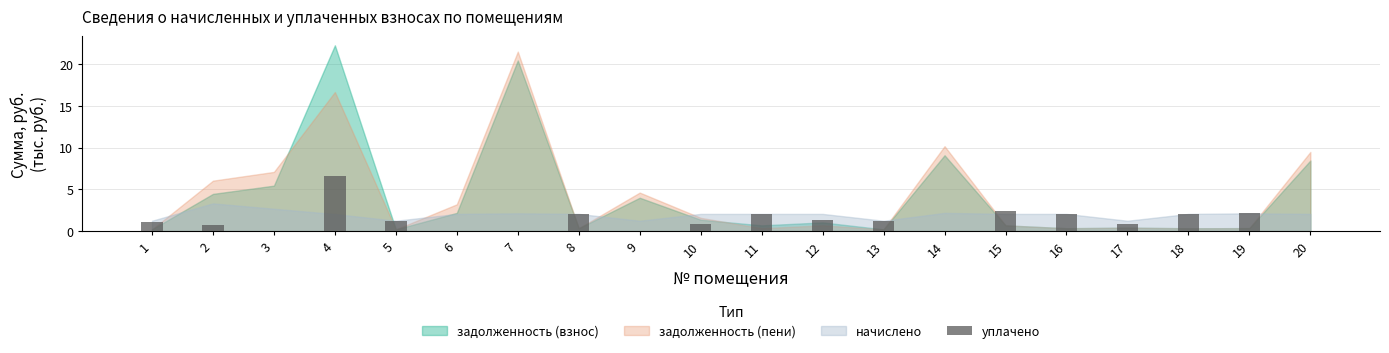

What is the sum of all values?

26.6